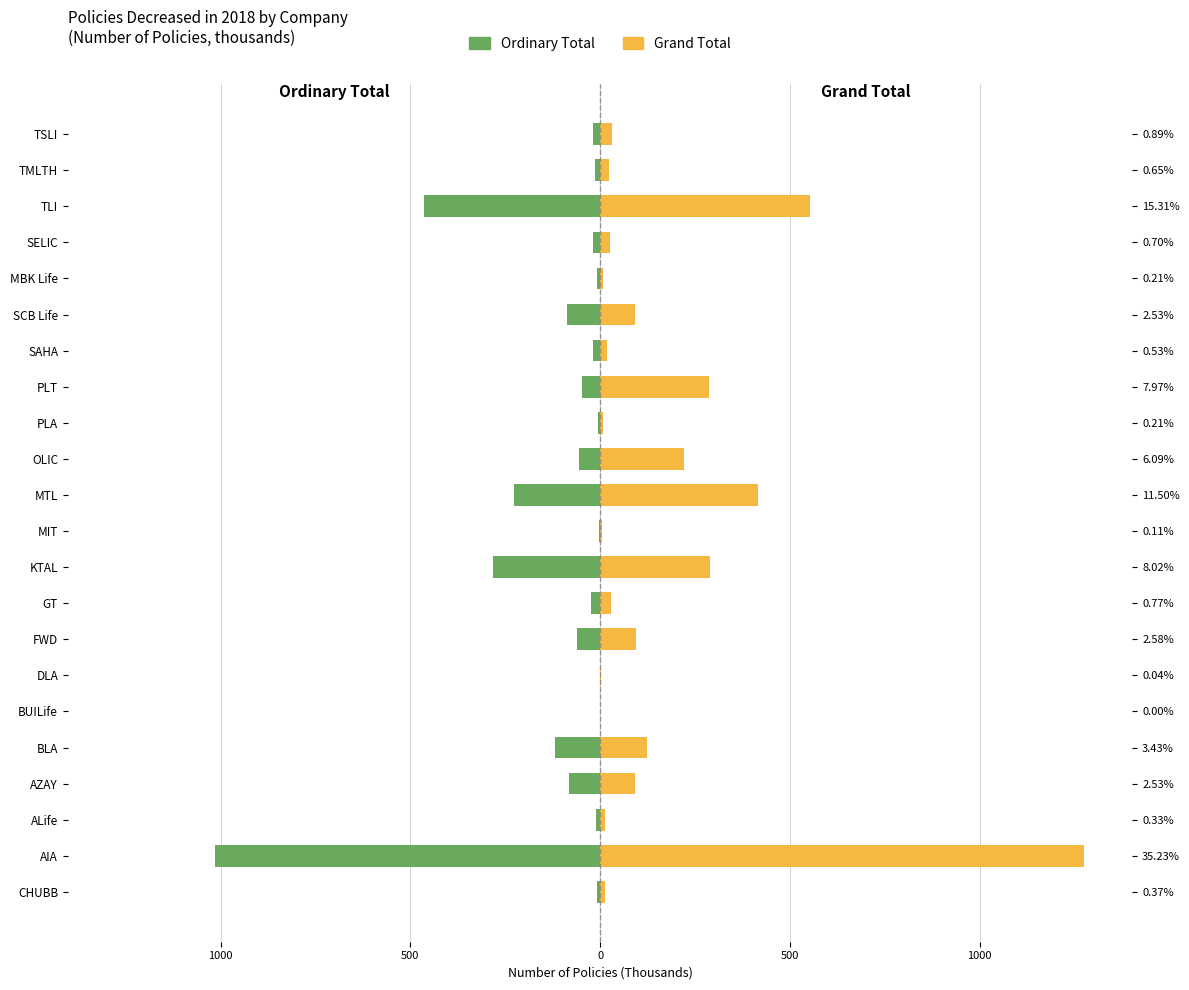

What is the difference between the second highest and second lowest values in the Grand Total (Policies, thousands) series?

552.6